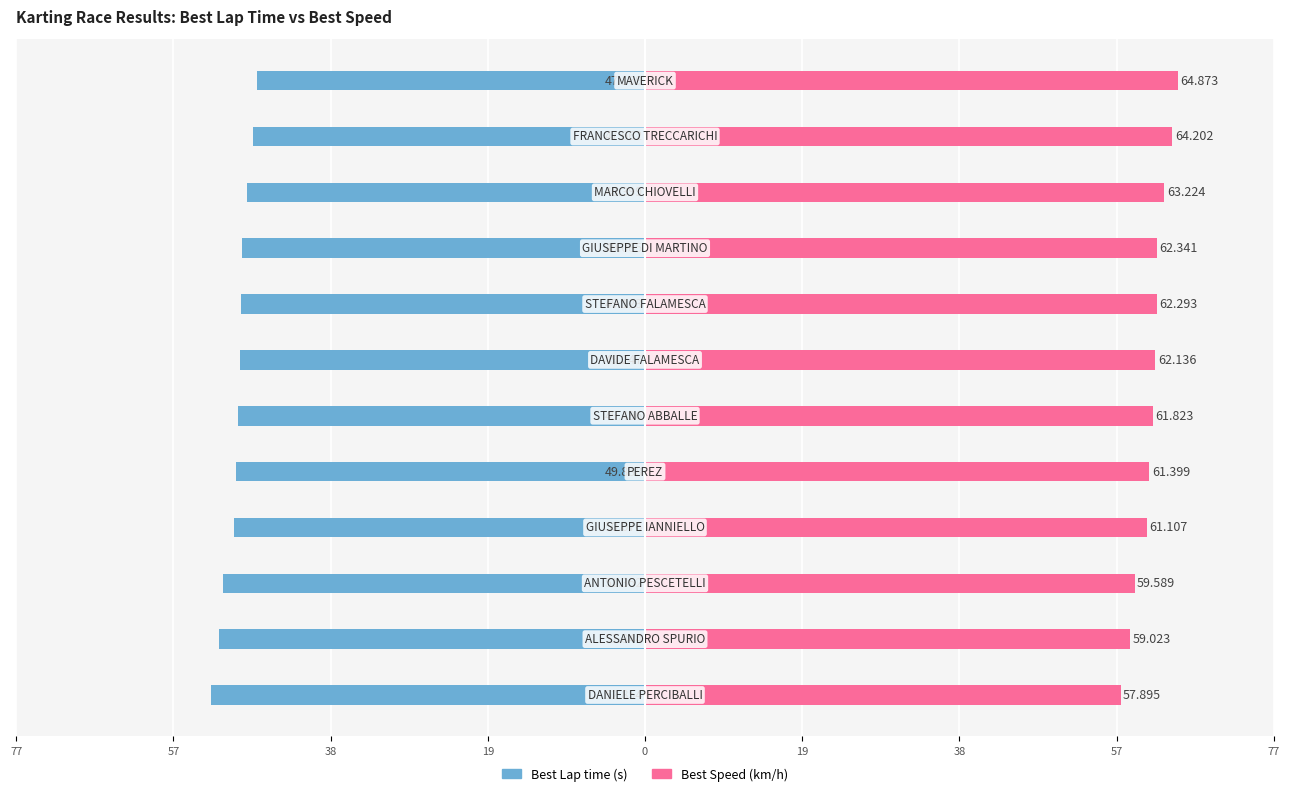

Is the value of Best Lap time at 38 greater than the value of Best Speed at 57?

No